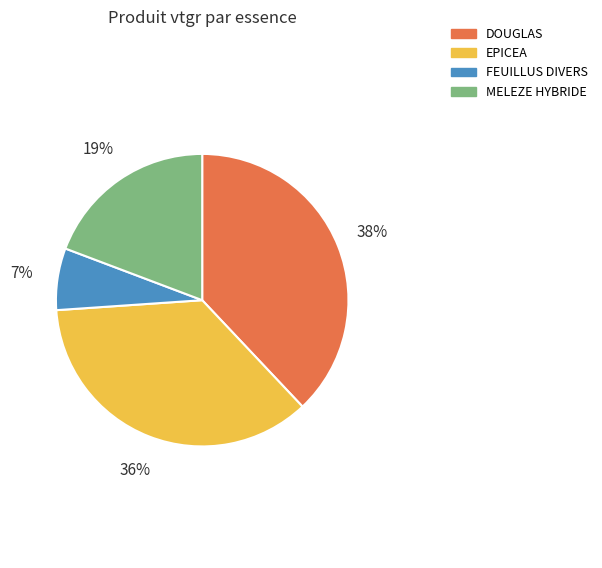

The FEUILLUS DIVERS slice represents 14% of the pie. True or false?

False